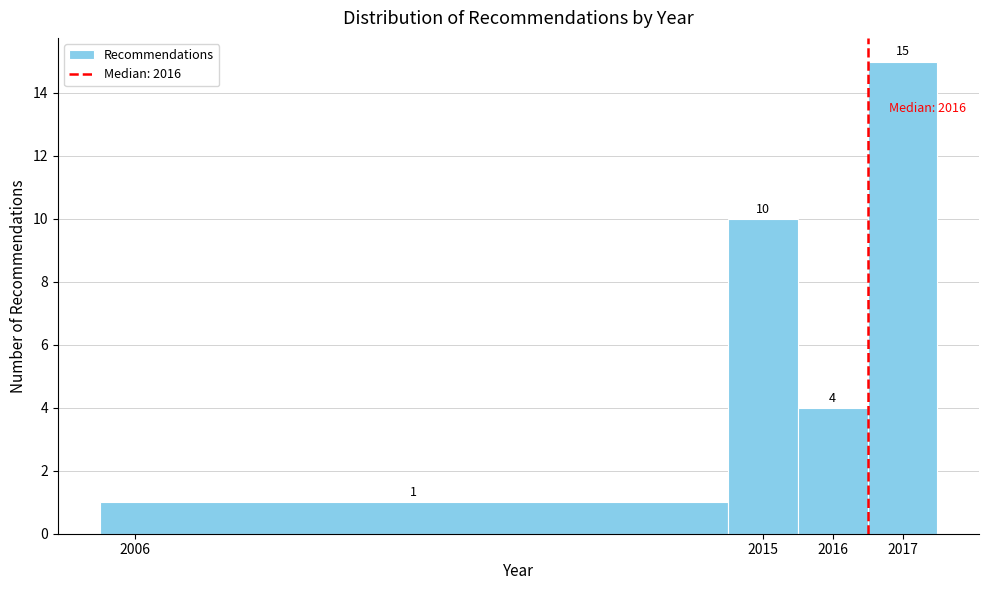

Reading left to right, list every bar in this chart as the range it spans on the x-axis followed by its height.

2005.5 to 2014.5: 1
2014.5 to 2015.5: 10
2015.5 to 2016.5: 4
2016.5 to 2017.5: 15